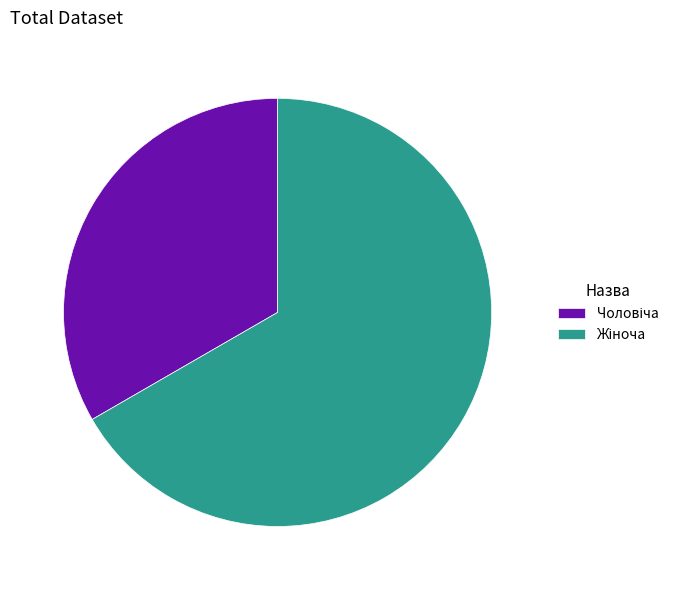

Is there a majority slice in this chart?

Yes